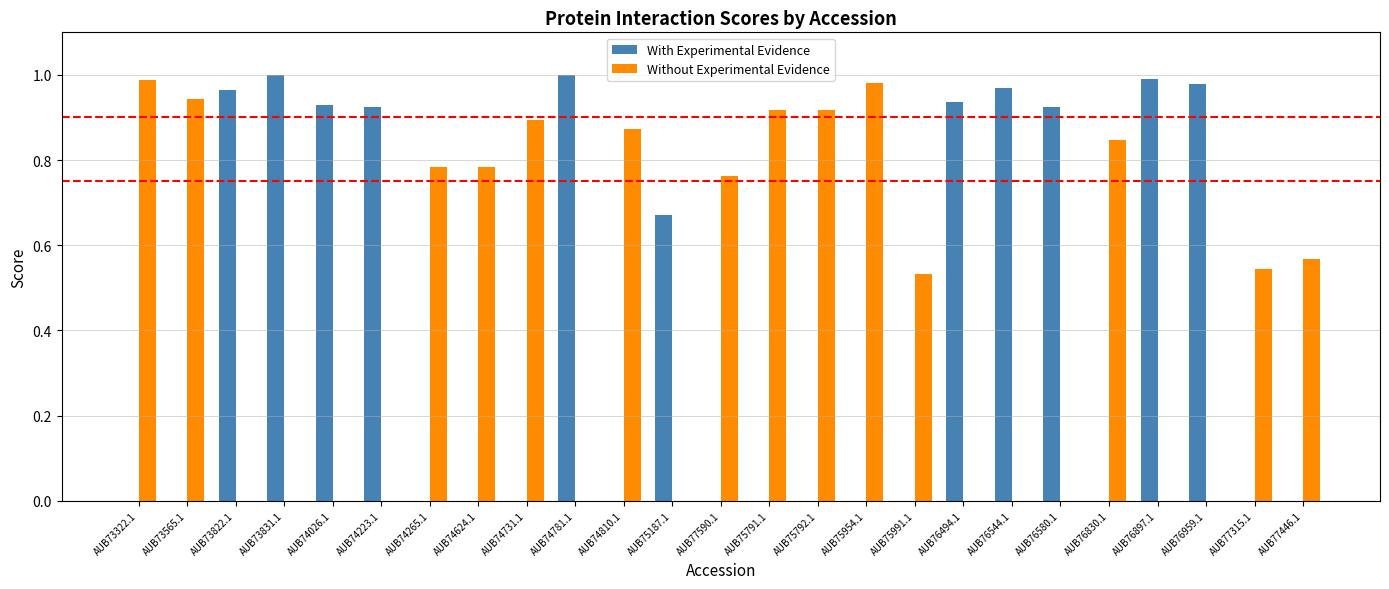

What are all the series names shown in the legend?

With Experimental Evidence, Without Experimental Evidence